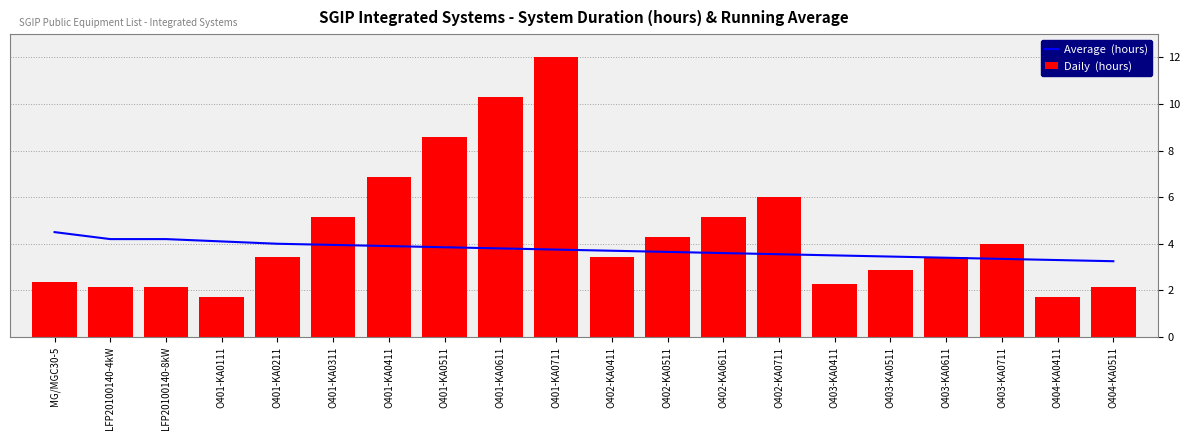

Read the Daily  (hours) value at O403-KA0411.

2.3